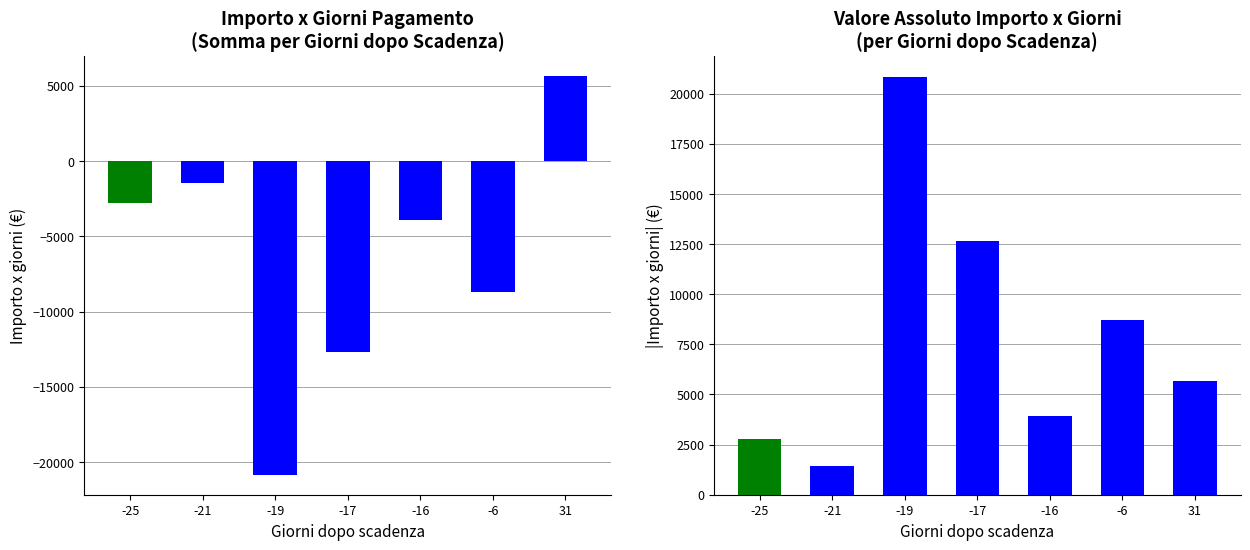

Does the chart contain stacked bars?

No